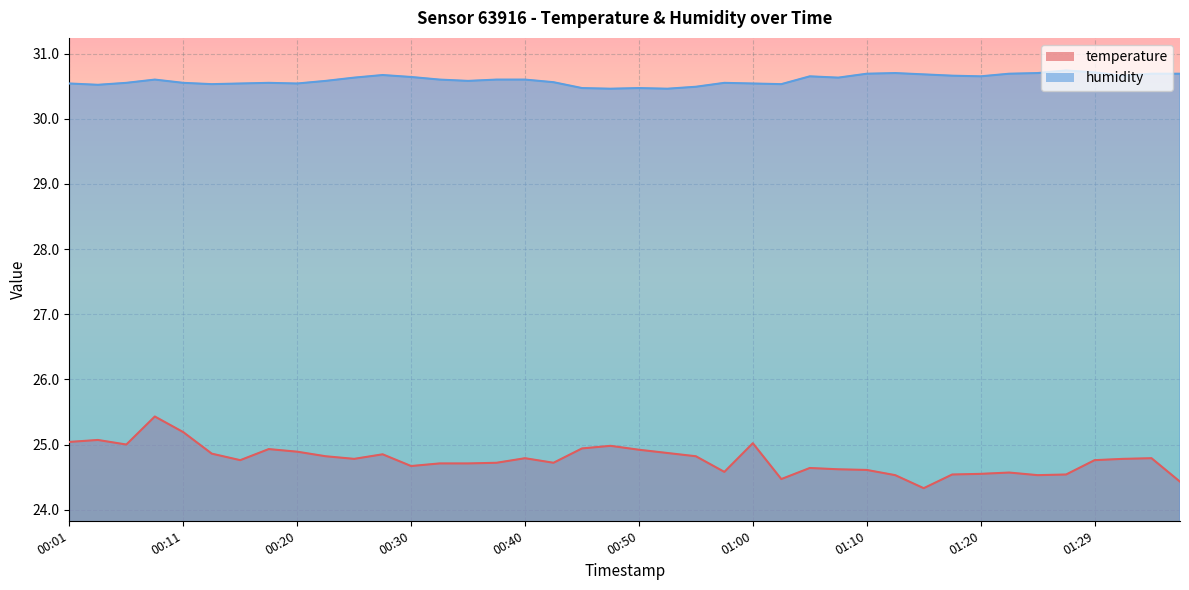

Reading left to right, transcribe all the data shown in this chart.

temperature: 25.0	25.1	25.0	25.4	25.2	24.9	24.8	24.9	24.9	24.8	24.8	24.9	24.7	24.7	24.7	24.7	24.8	24.7	24.9	25.0	24.9	24.9	24.8	24.6	25.0	24.5	24.6	24.6	24.6	24.5	24.3	24.5	24.6	24.6	24.5	24.5	24.8	24.8	24.8	24.4
humidity: 30.5	30.5	30.6	30.6	30.6	30.5	30.5	30.6	30.5	30.6	30.6	30.7	30.6	30.6	30.6	30.6	30.6	30.6	30.5	30.5	30.5	30.5	30.5	30.6	30.5	30.5	30.6	30.6	30.7	30.7	30.7	30.7	30.6	30.7	30.7	30.7	30.7	30.7	30.7	30.7